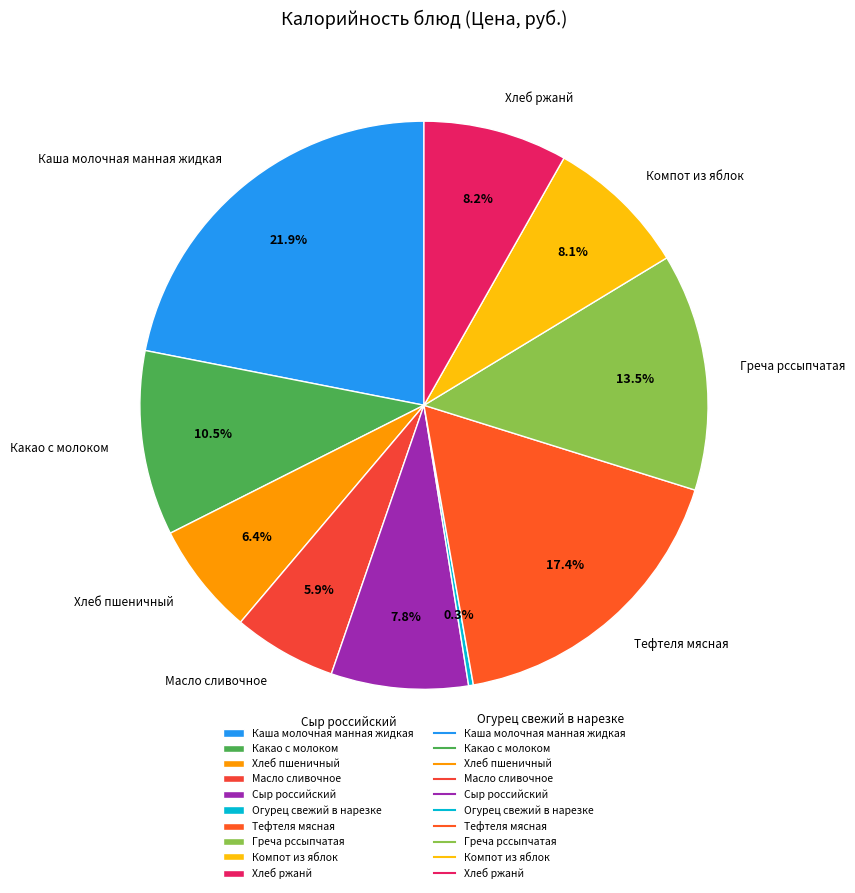

Which slice is the largest?

Каша молочная манная жидкая